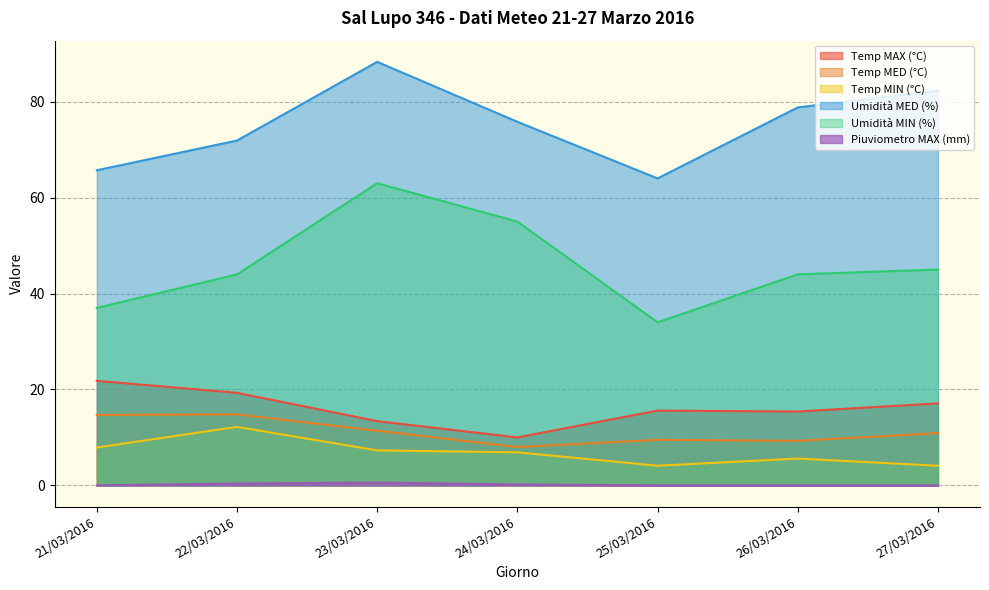

At 26/03/2016, list the series in order from smallest to largest.

Piuviometro MAX (mm), Temp MIN (°C), Temp MED (°C), Temp MAX (°C), Umidità MIN (%), Umidità MED (%)